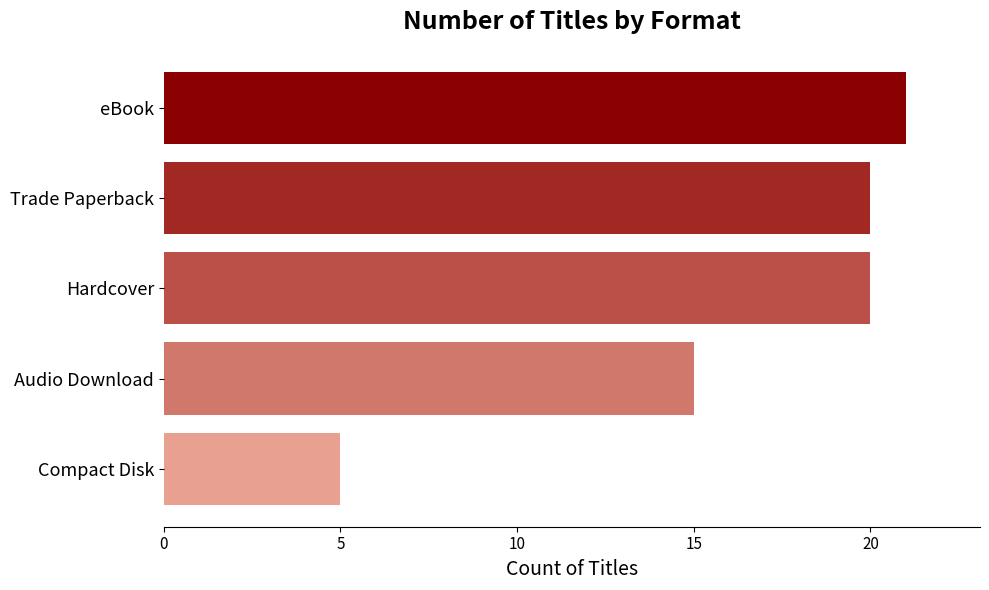

What is the sum of all values?

81